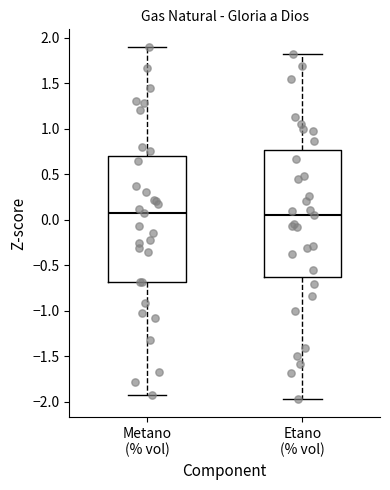

Reading left to right, transcribe this box plot: for each box, give where its median line is, the range the box spans, and where its two whiskers end, as read against the y-axis. The values are not printed on the chart, so give them approximately, as read against the axis.

Metano (% vol): median 0.05, box -0.70 to 0.70, whiskers -1.90 to 1.90
Etano (% vol): median 0.05, box -0.60 to 0.75, whiskers -1.95 to 1.80